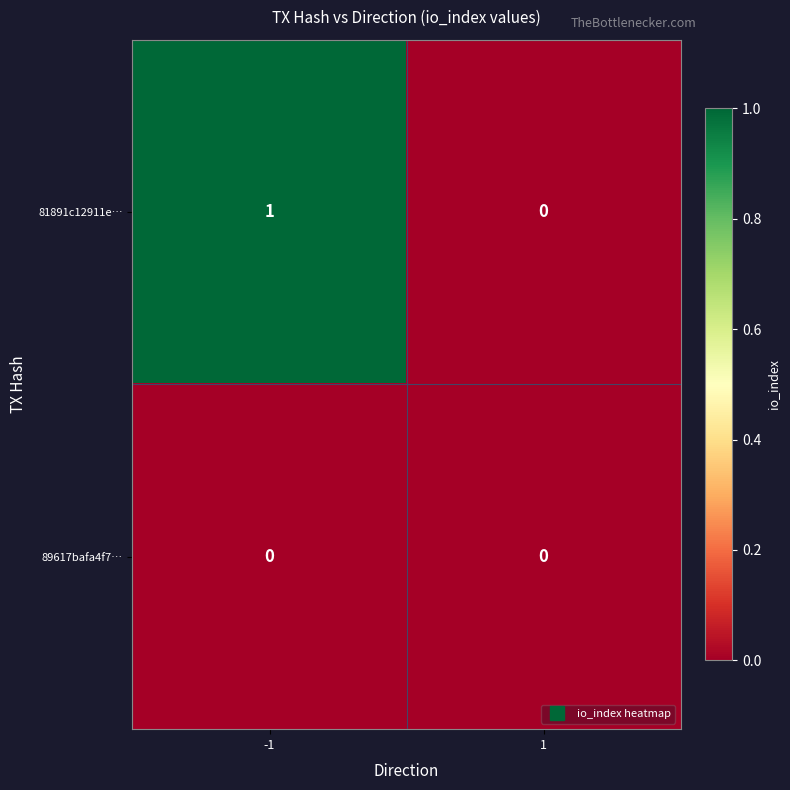

Which series has the largest total across all categories?

81891c12911e…